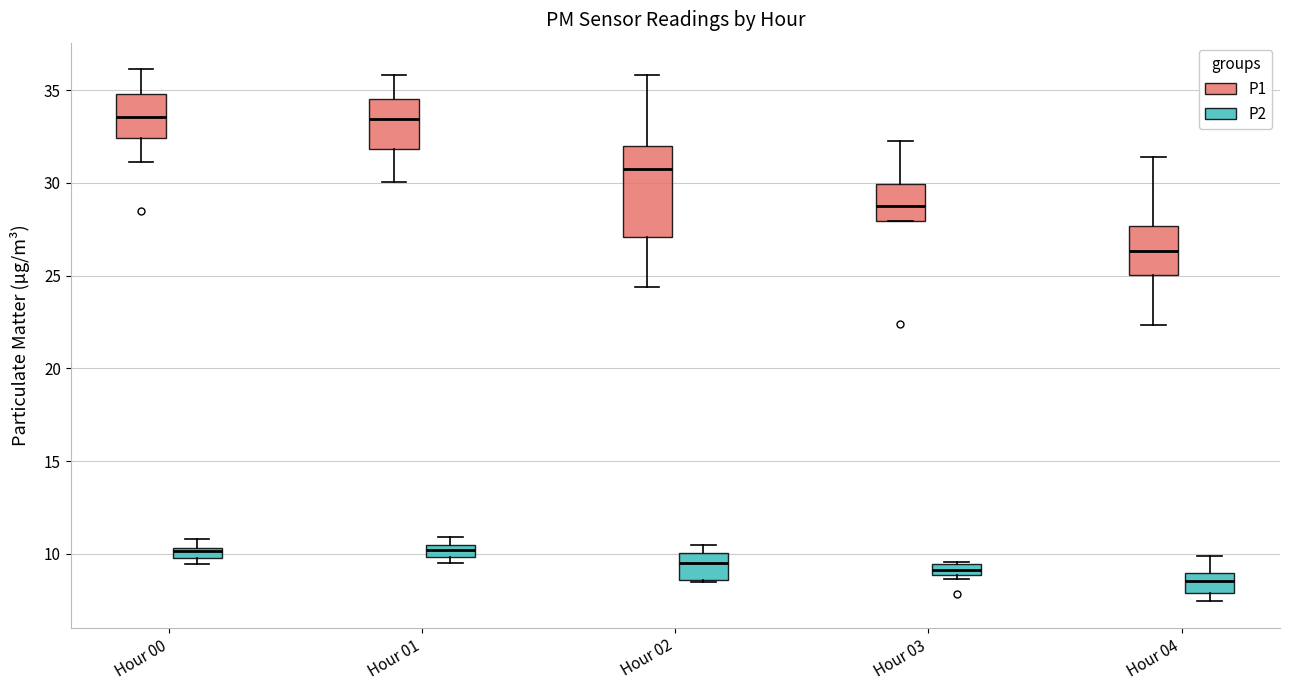

Where is the upper edge of the box for Hour 00 (P2) on the y-axis? The values are not printed on the chart, so give them approximately, as read against the axis.

10.5